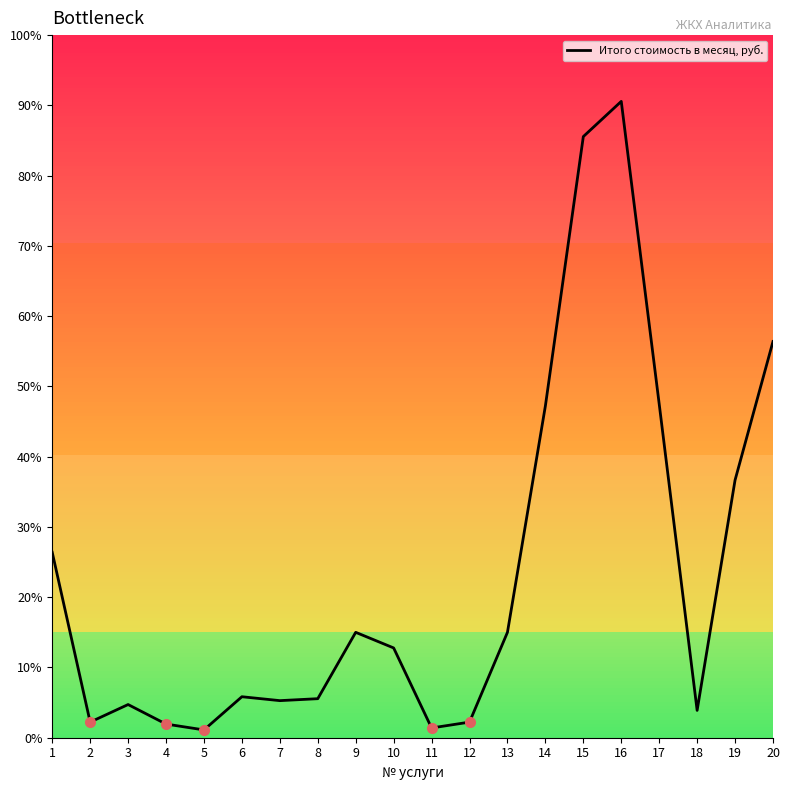

At which label does the data first exceed 1788?

1